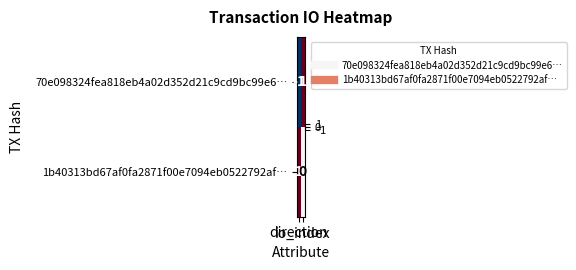

Which series has the widest spread of values?

70e098324fea818eb4a02d352d21c9cd9bc99e6…